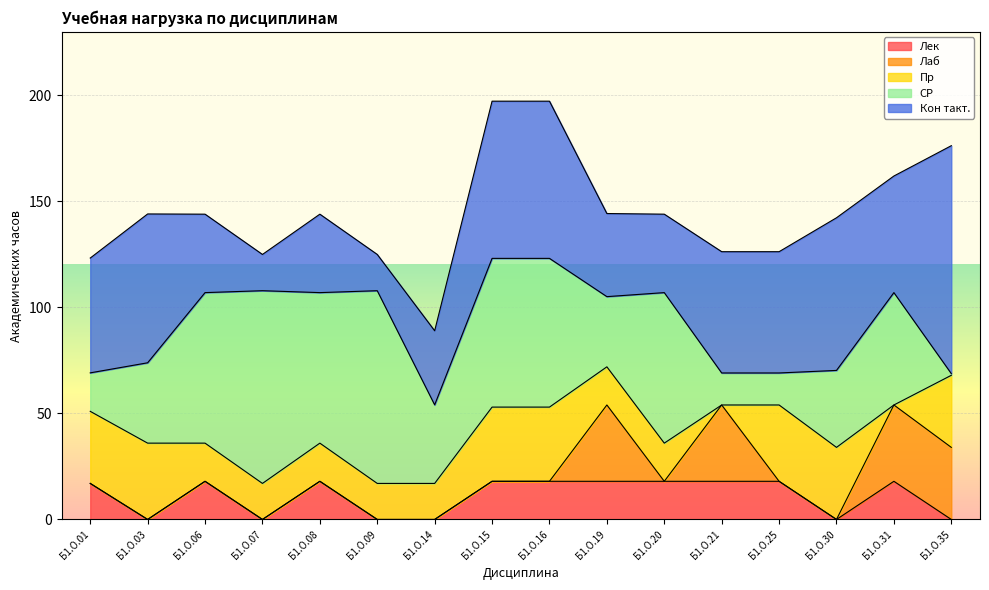

Is the value of Кон такт. at Б1.О.19 greater than the value of Лаб at Б1.О.31?

Yes